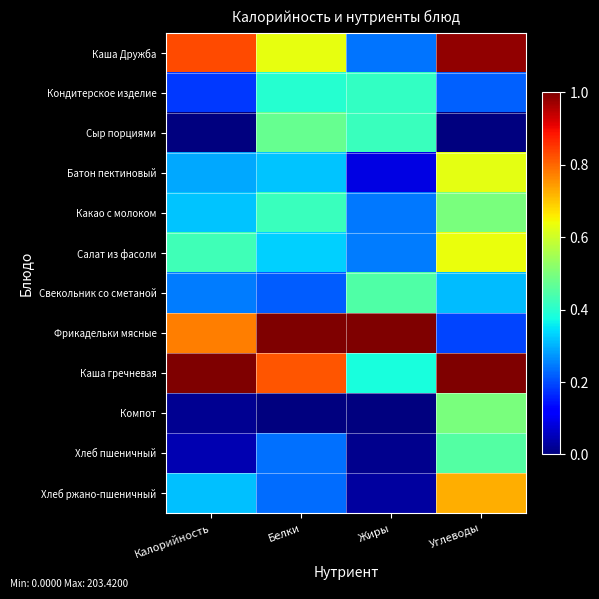

Reading right to left, what are all the values shown in this chart?

Каша Дружба: Углеводы=1.0	Жиры=0.2	Белки=0.6	Калорийность=0.8
Кондитерское изделие: Углеводы=0.2	Жиры=0.4	Белки=0.4	Калорийность=0.2
Сыр порциями: Углеводы=0.0	Жиры=0.4	Белки=0.5	Калорийность=0.0
Батон пектиновый: Углеводы=0.6	Жиры=0.1	Белки=0.3	Калорийность=0.3
Какао с молоком: Углеводы=0.5	Жиры=0.2	Белки=0.4	Калорийность=0.3
Салат из фасоли: Углеводы=0.6	Жиры=0.2	Белки=0.3	Калорийность=0.4
Свекольник со сметаной: Углеводы=0.3	Жиры=0.4	Белки=0.2	Калорийность=0.2
Фрикадельки мясные: Углеводы=0.2	Жиры=1.0	Белки=1.0	Калорийность=0.8
Каша гречневая: Углеводы=1.0	Жиры=0.4	Белки=0.8	Калорийность=1.0
Компот: Углеводы=0.5	Жиры=0.0	Белки=0.0	Калорийность=0.0
Хлеб пшеничный: Углеводы=0.4	Жиры=0.0	Белки=0.2	Калорийность=0.0
Хлеб ржано-пшеничный: Углеводы=0.7	Жиры=0.0	Белки=0.2	Калорийность=0.3